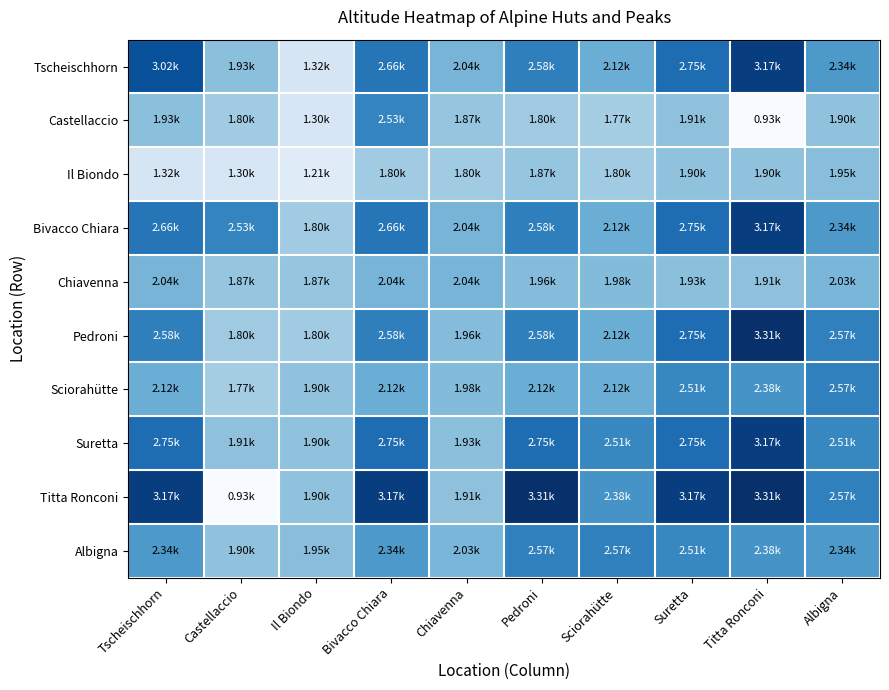

At which category is the sum across all series the highest?

Titta Ronconi